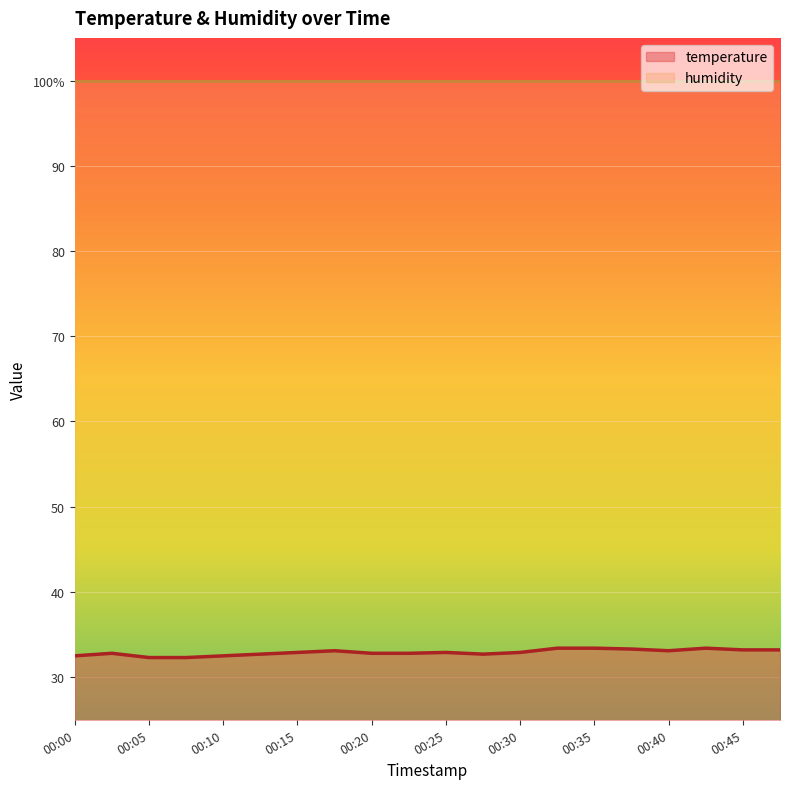

Count the number of categories in the chart.

20